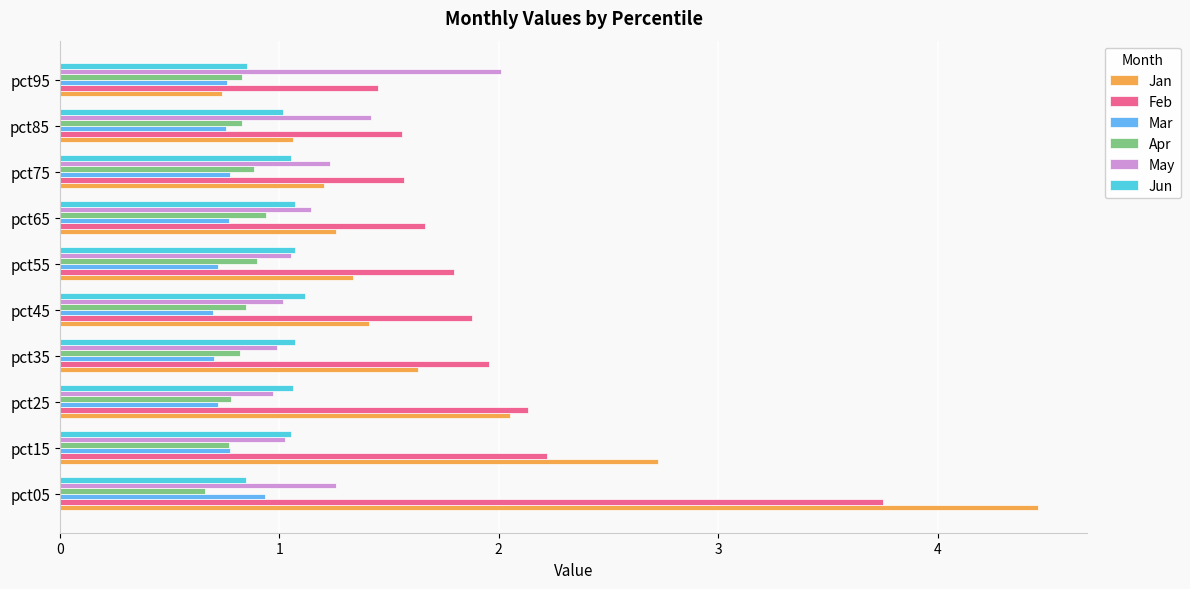

What is the difference between the maximum and second lowest values in the Jan series?

3.4